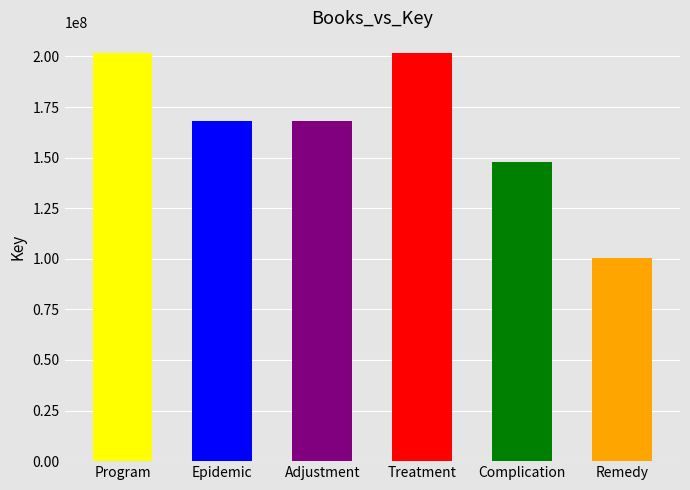

Which has a higher value, Adjustment or Treatment?

Treatment